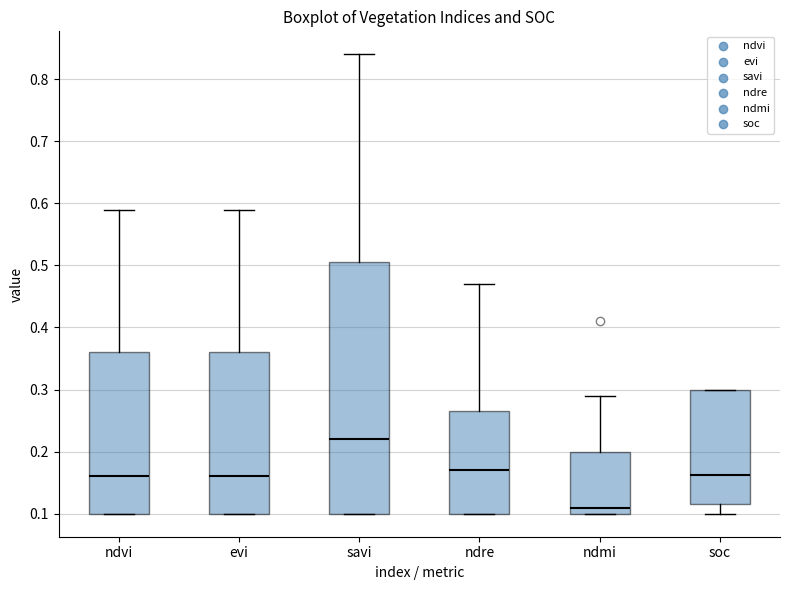

Reading left to right, read every box against the y-axis: the position of its median line, the range the box covers, and the ends of its whiskers. The values are not printed on the chart, so give them approximately, as read against the axis.

ndvi: median 0.16, box 0.10 to 0.36, whiskers 0.10 to 0.59
evi: median 0.16, box 0.10 to 0.36, whiskers 0.10 to 0.59
savi: median 0.22, box 0.10 to 0.51, whiskers 0.10 to 0.84
ndre: median 0.17, box 0.10 to 0.27, whiskers 0.10 to 0.47
ndmi: median 0.11, box 0.10 to 0.20, whiskers 0.10 to 0.29
soc: median 0.16, box 0.12 to 0.30, whiskers 0.10 to 0.30